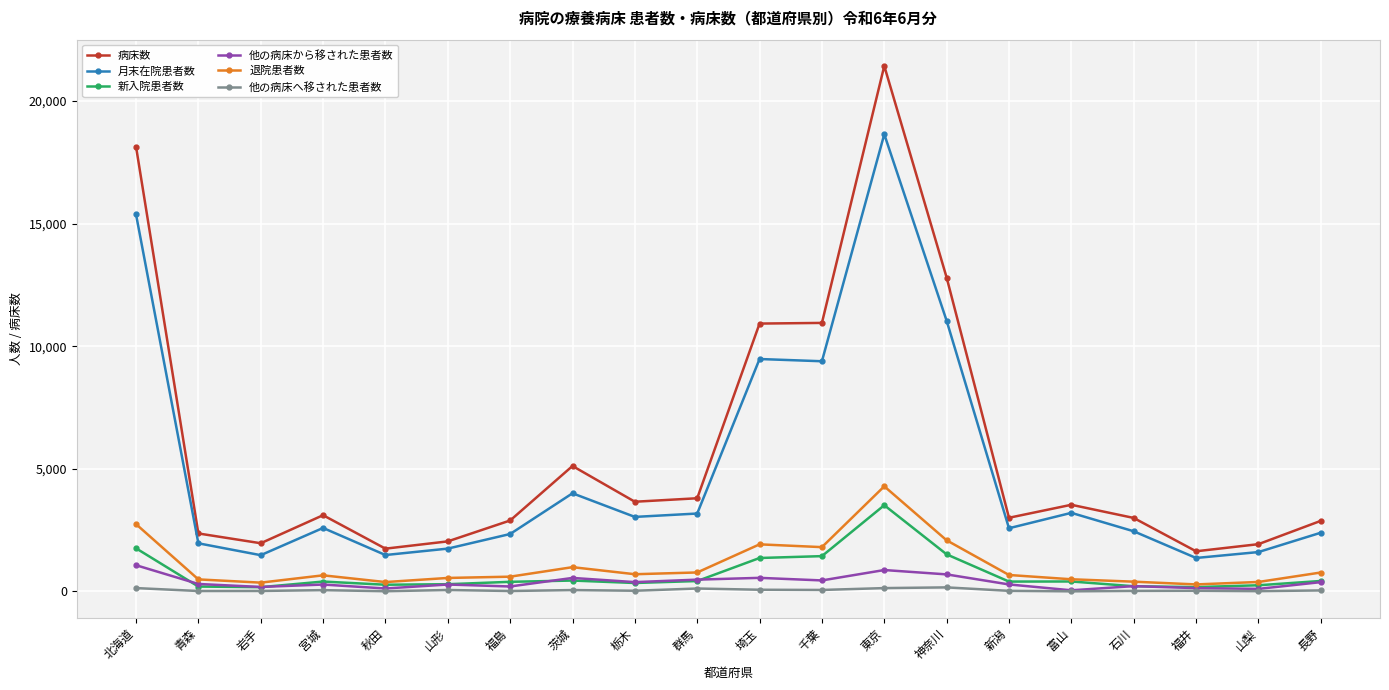

What is the difference between the maximum and minimum values in the 退院患者数 series?

4002